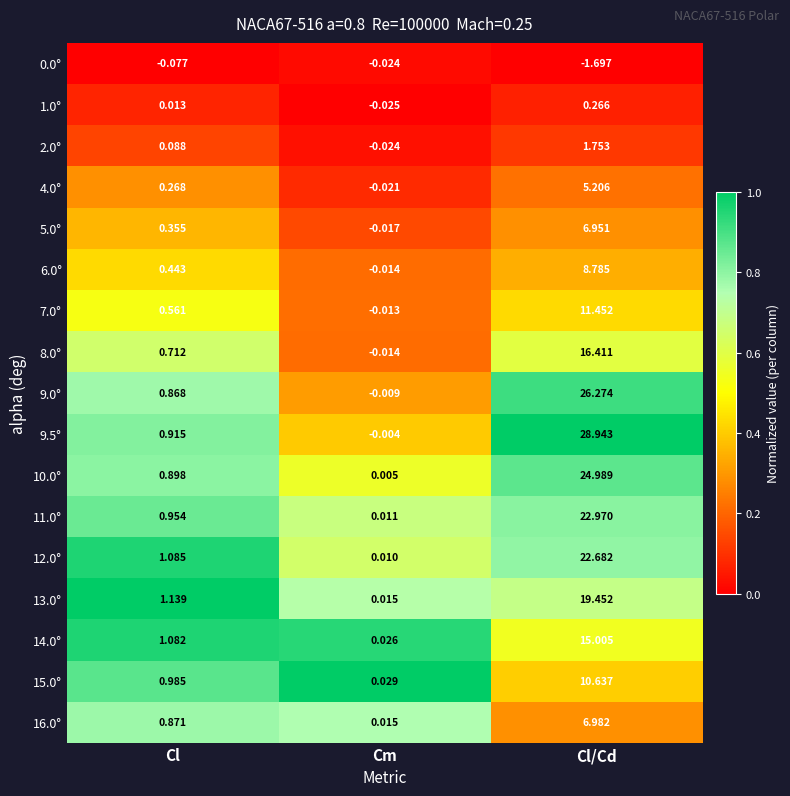

At which label does 2.0° first exceed 0?

Cl